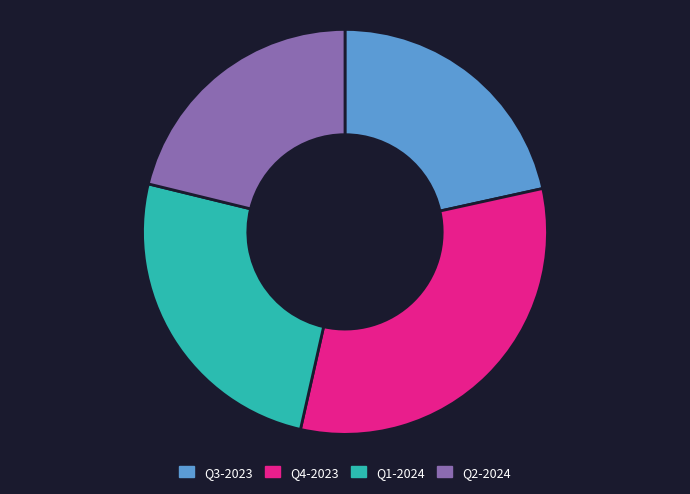

What is the largest slice in the pie chart?

Q4-2023